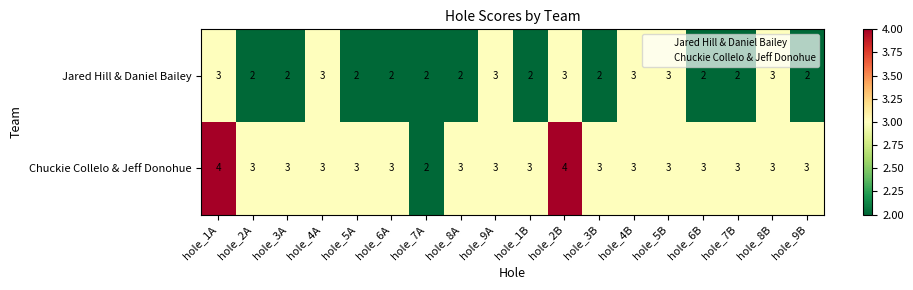

List the series in order of their overall mean, lowest first.

Jared Hill & Daniel Bailey, Chuckie Collelo & Jeff Donohue